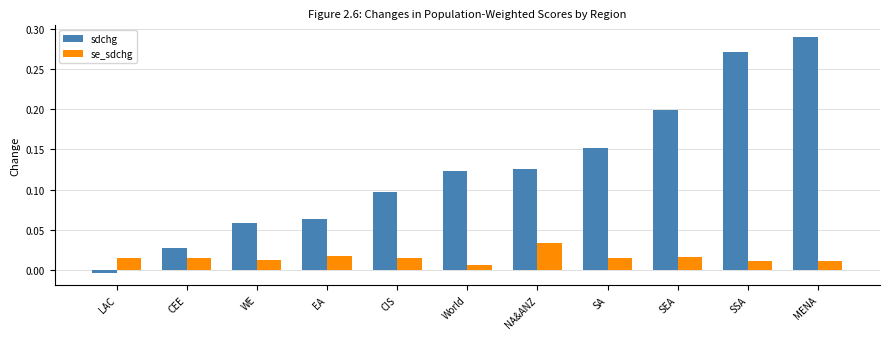

How many bars are there in each group?

2